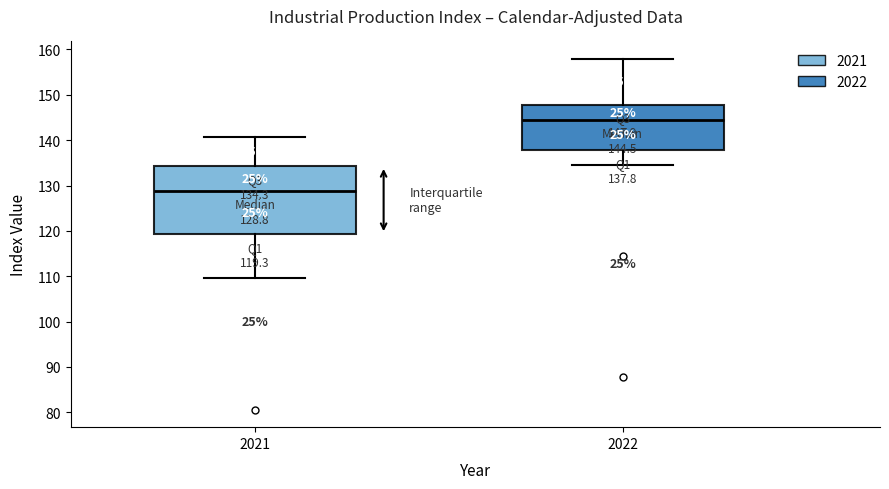

Comparing the boxes themselves (not the whiskers), which one is the tallest?

2021